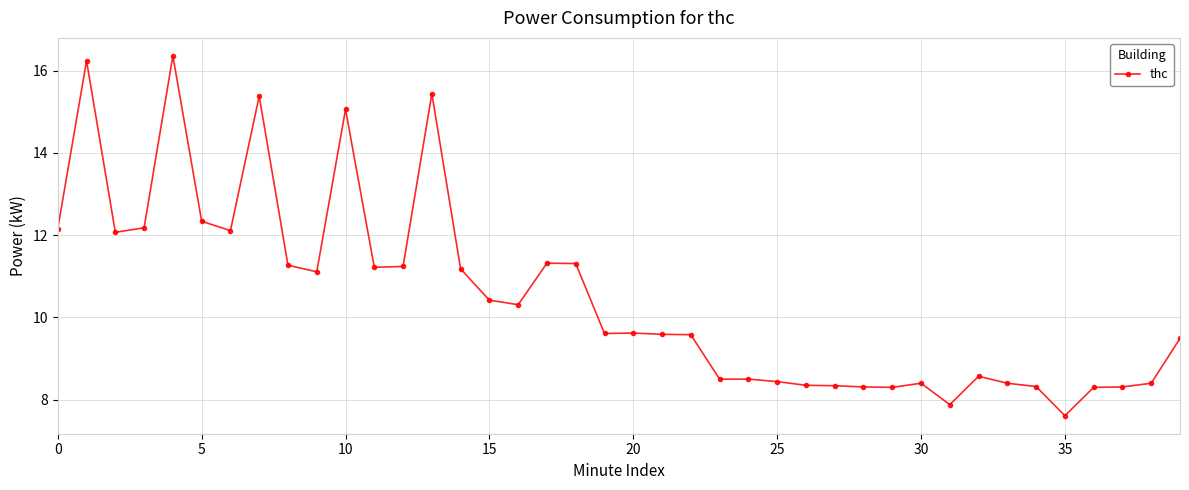

What is the sum of all values?

419.5